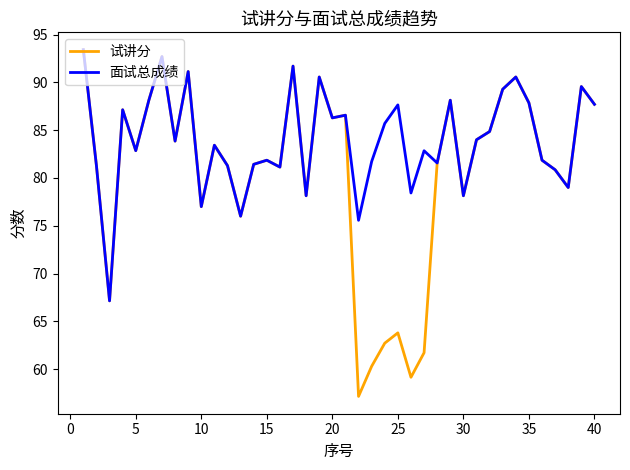

Which series has the widest spread of values?

试讲分